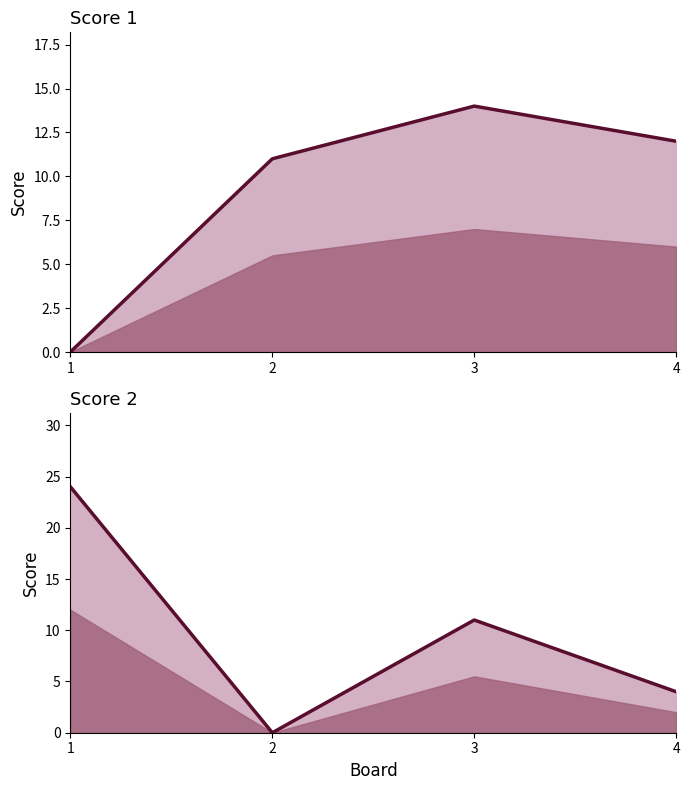

At which label is Score 2 closest to 12?

3